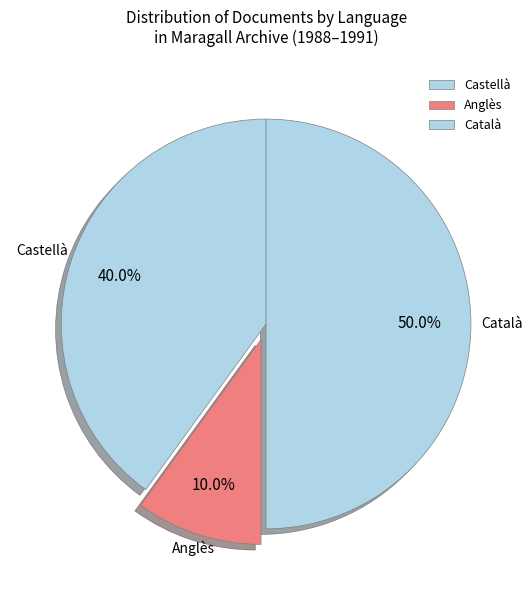

What is the largest slice in the pie chart?

Català